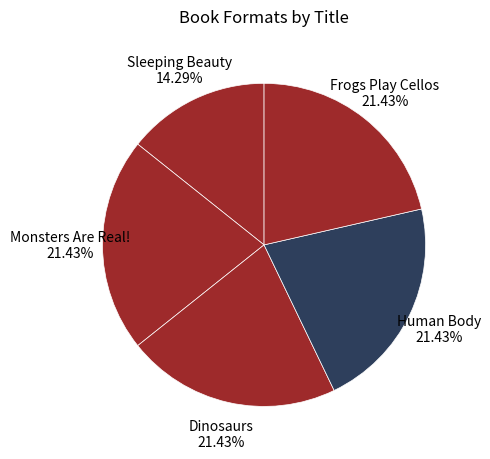

True or false: Sleeping Beauty accounts for 1% of the total.

False